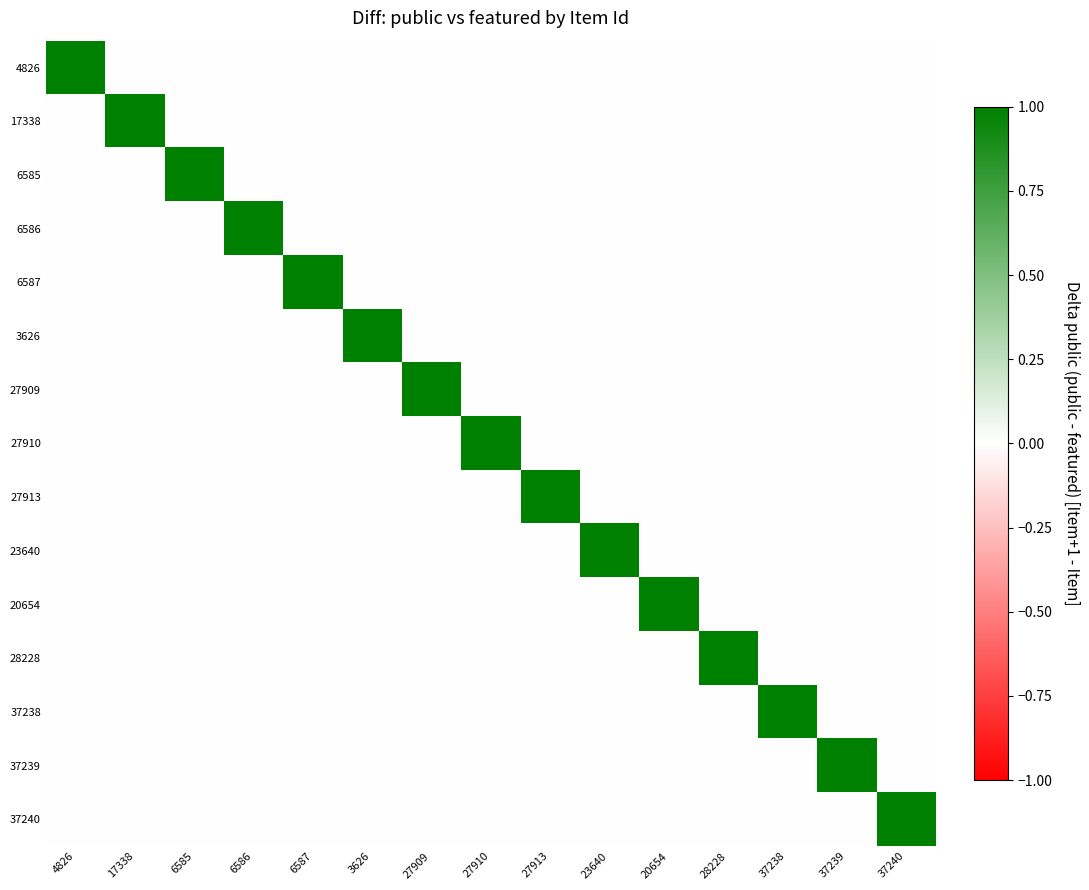

Between 37239 and 6585, which is larger?

37239